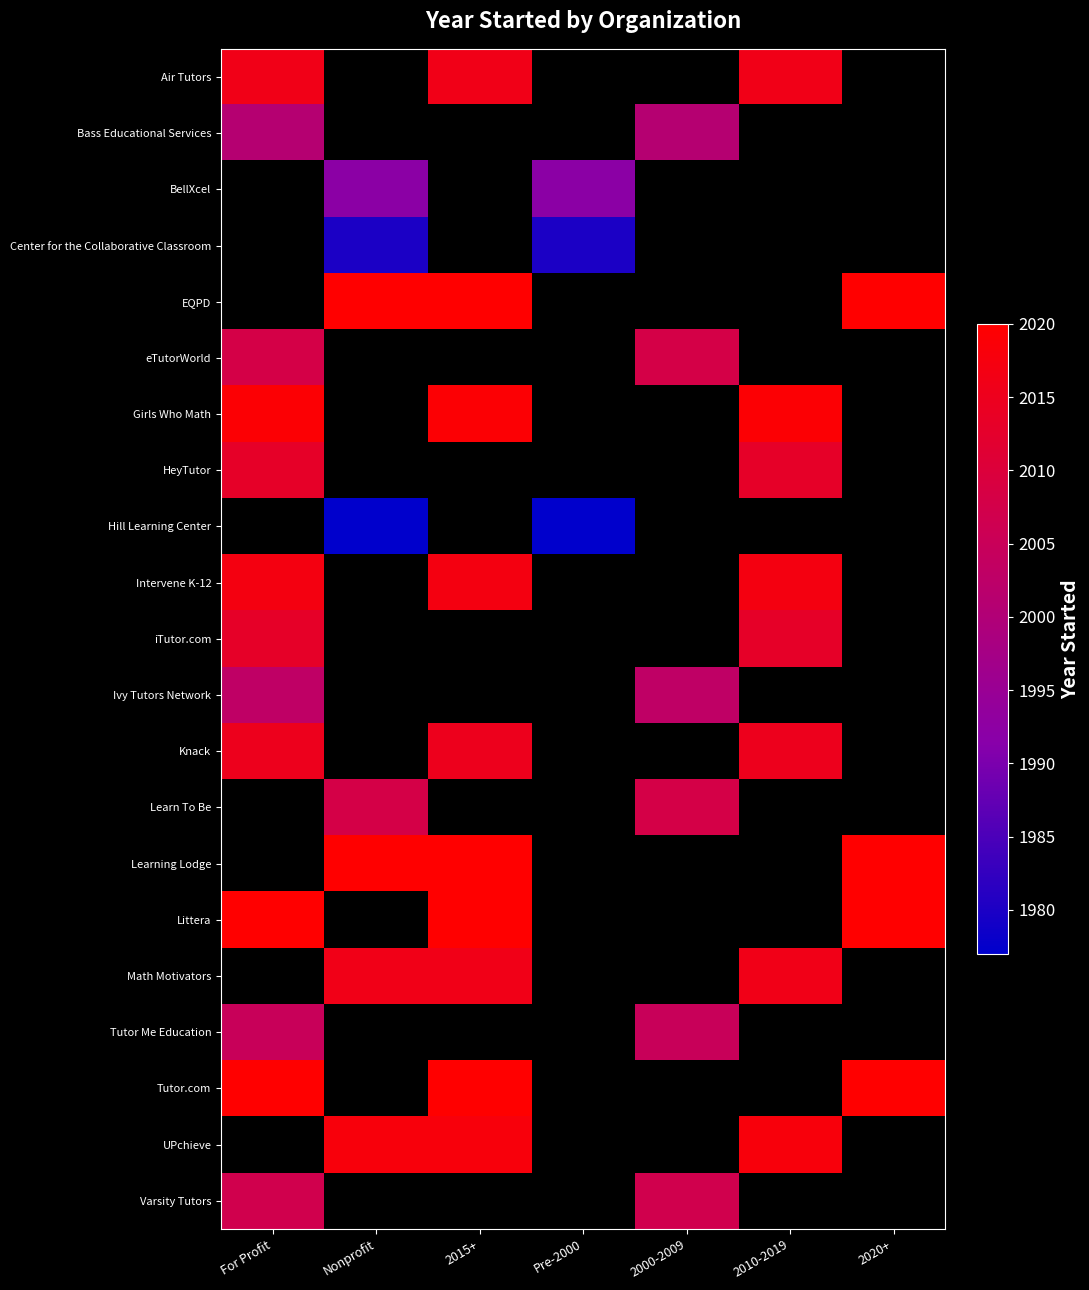

How many categories are shown in the chart?

7